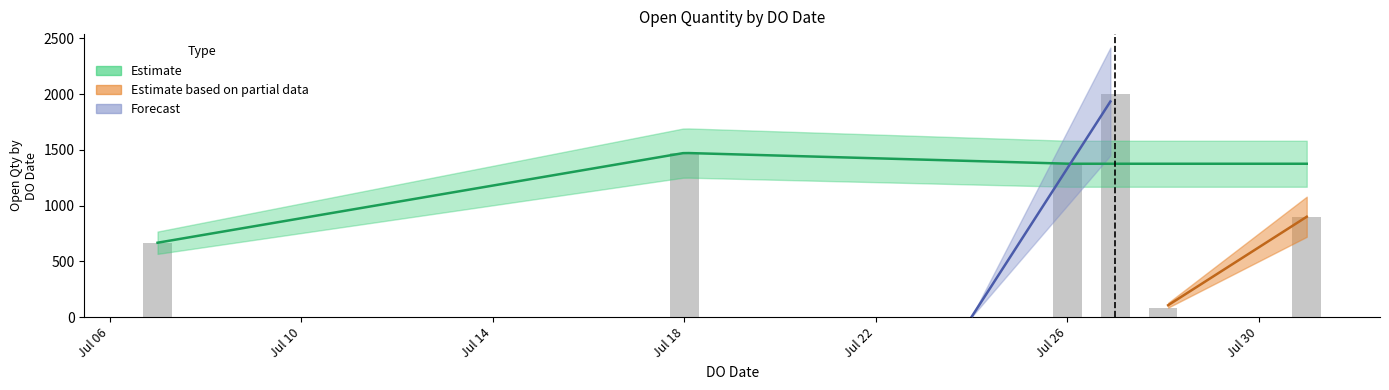

True or false: the data shows 2000 at 27/07/2023.

True